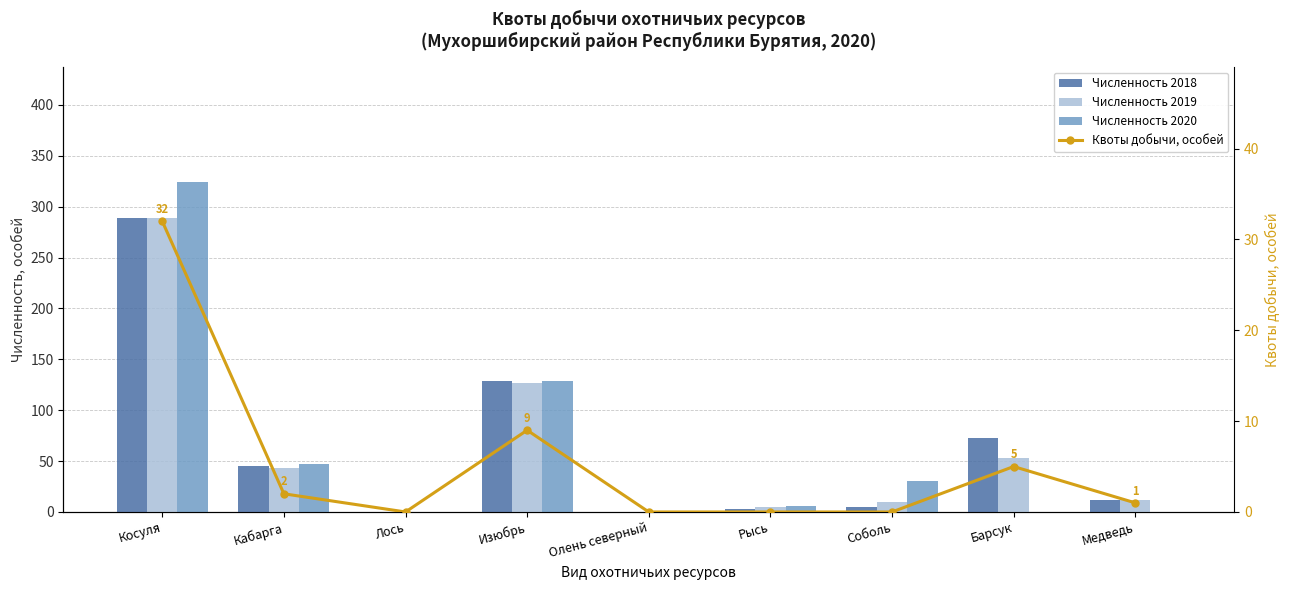

What are all the series names shown in the legend?

Численность 2018, Численность 2019, Численность 2020, Квоты добычи, особей